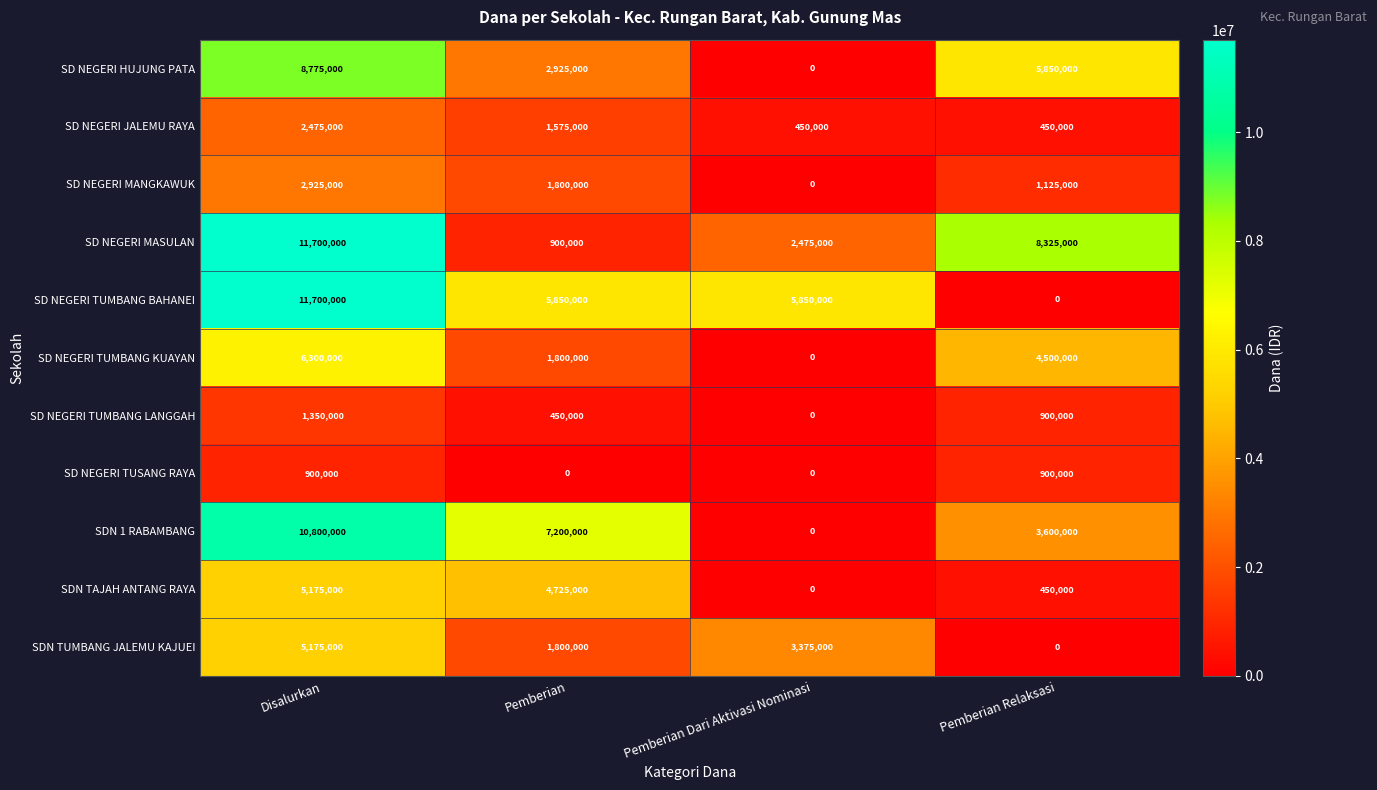

Rank the categories by SD NEGERI TUMBANG KUAYAN value from highest to lowest.

Disalurkan, Pemberian Relaksasi, Pemberian, Pemberian Dari Aktivasi Nominasi